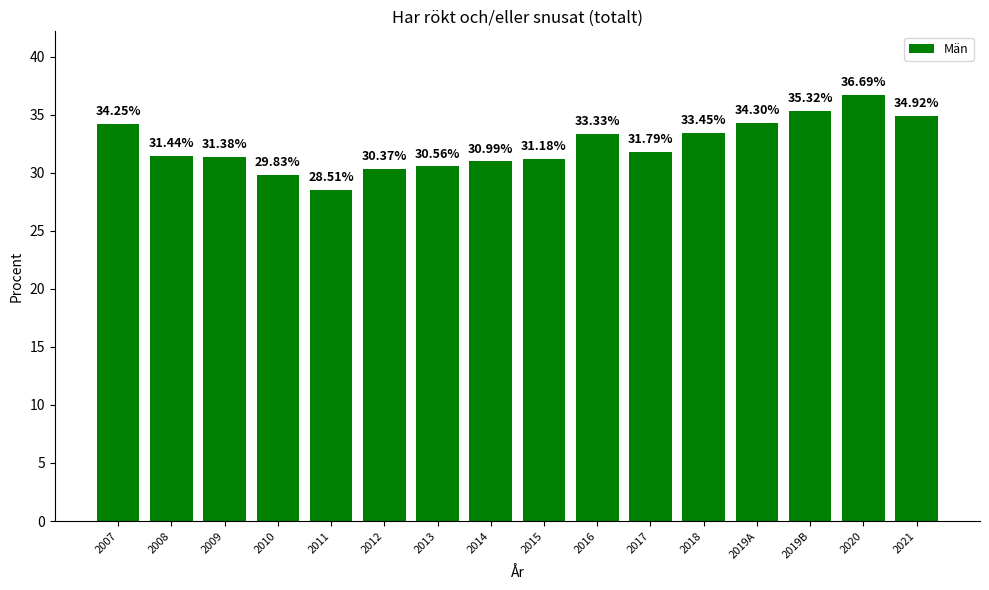

The value at 2008 is 31.4. True or false?

True